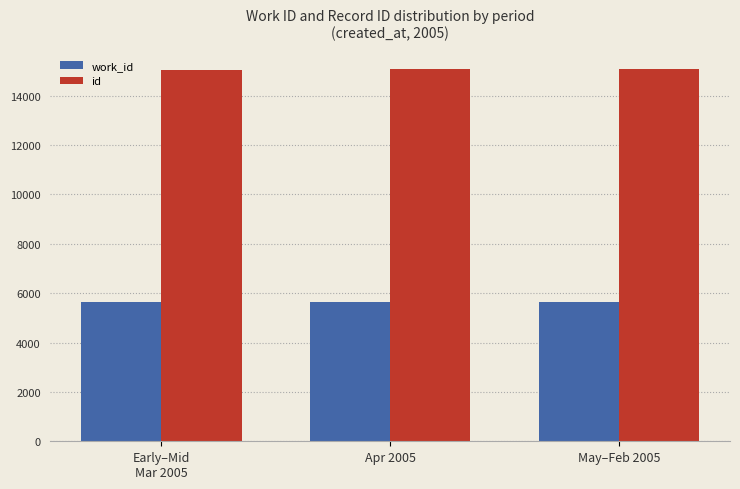

At how many categories does at least one series exceed 8812?

3